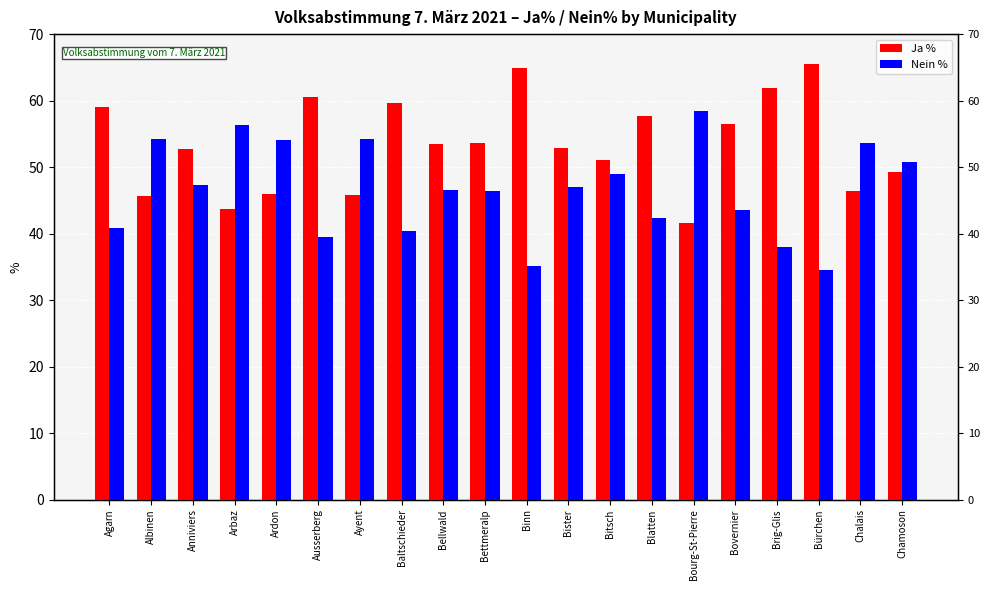

Between Bister and Ausserberg, which is larger?

Ausserberg